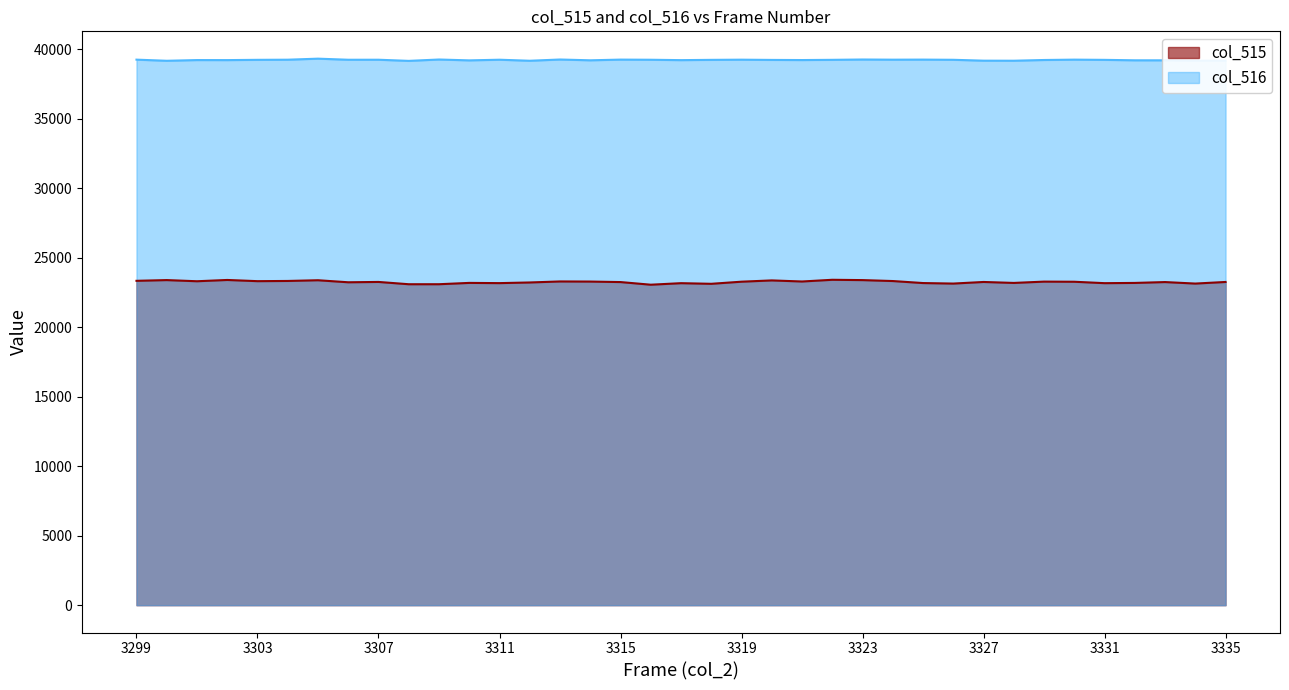

What is the value of the col_515 point at the 19th from the left?

23159